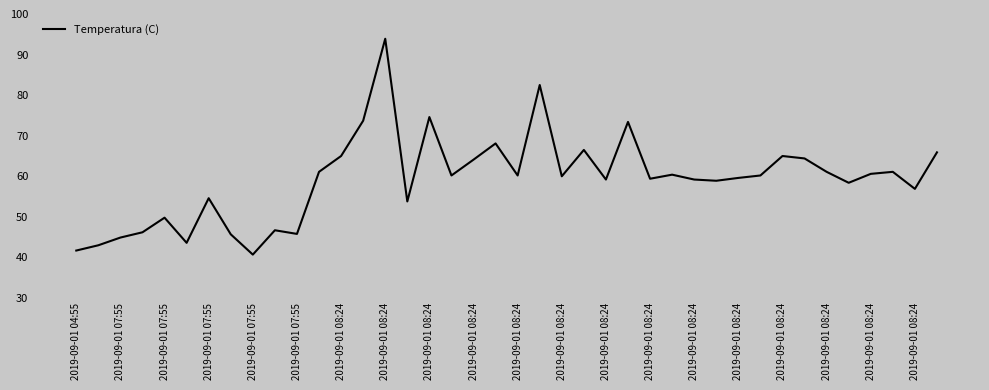

What is the difference between the maximum and minimum values?

53.2